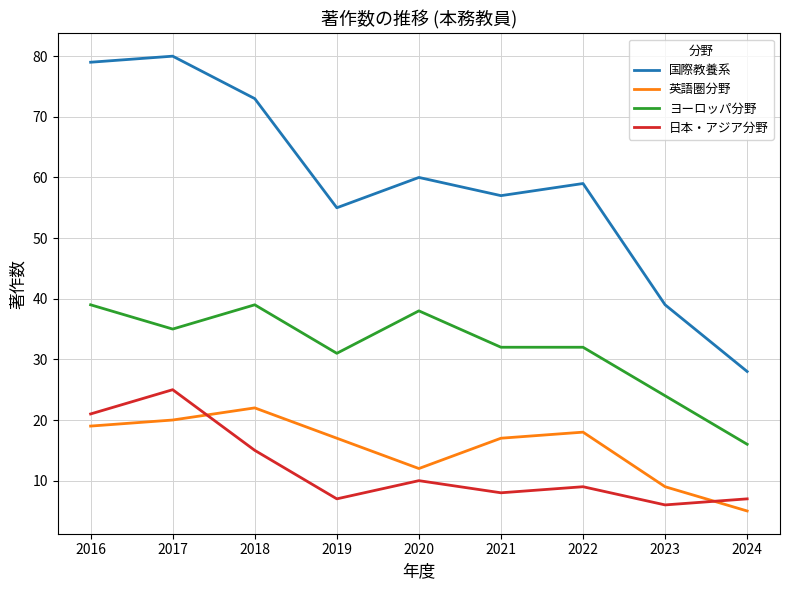

Rank the series at 2018 from lowest to highest value.

日本・アジア分野, 英語圏分野, ヨーロッパ分野, 国際教養系